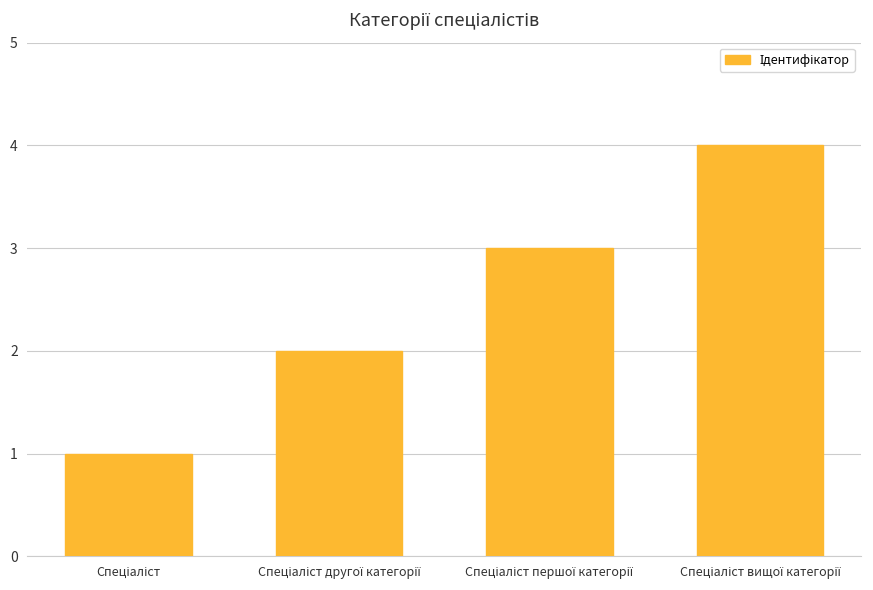

What is the difference between the maximum and minimum values?

3